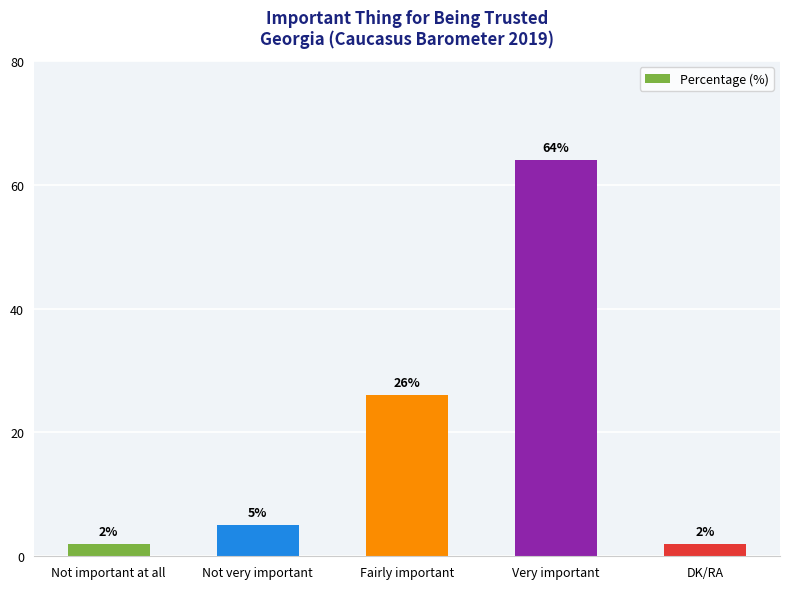

What is the sum of the values at Not very important and Fairly important?

31